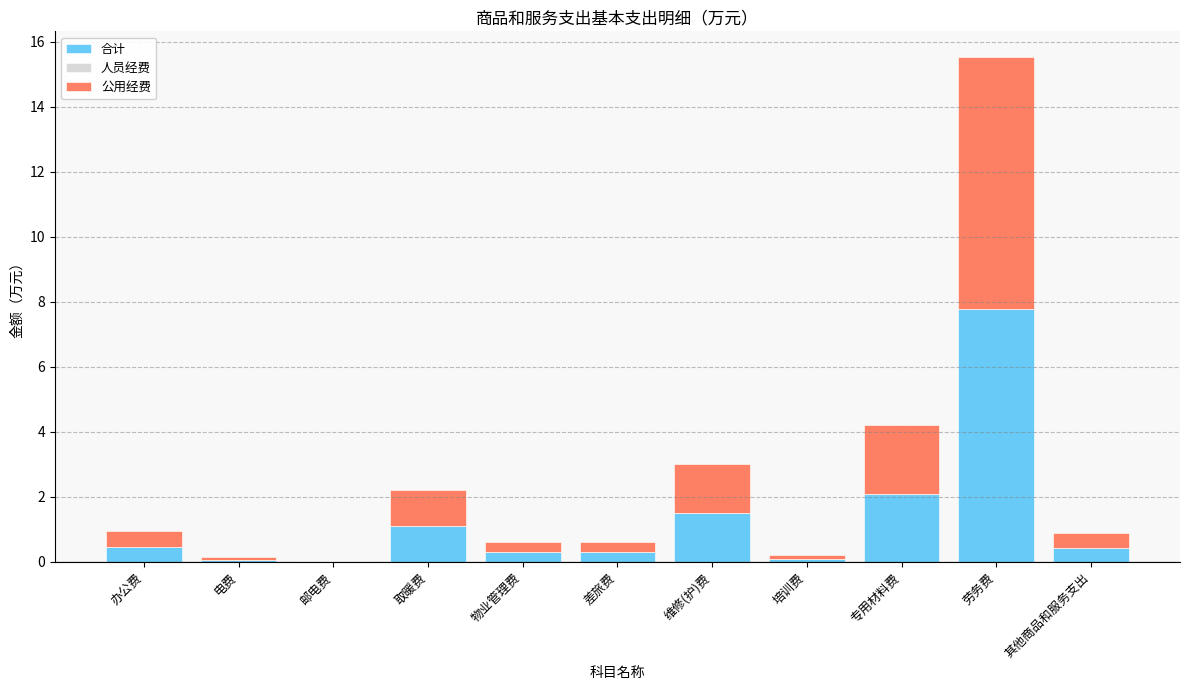

At which category is the sum across all series the highest?

劳务费